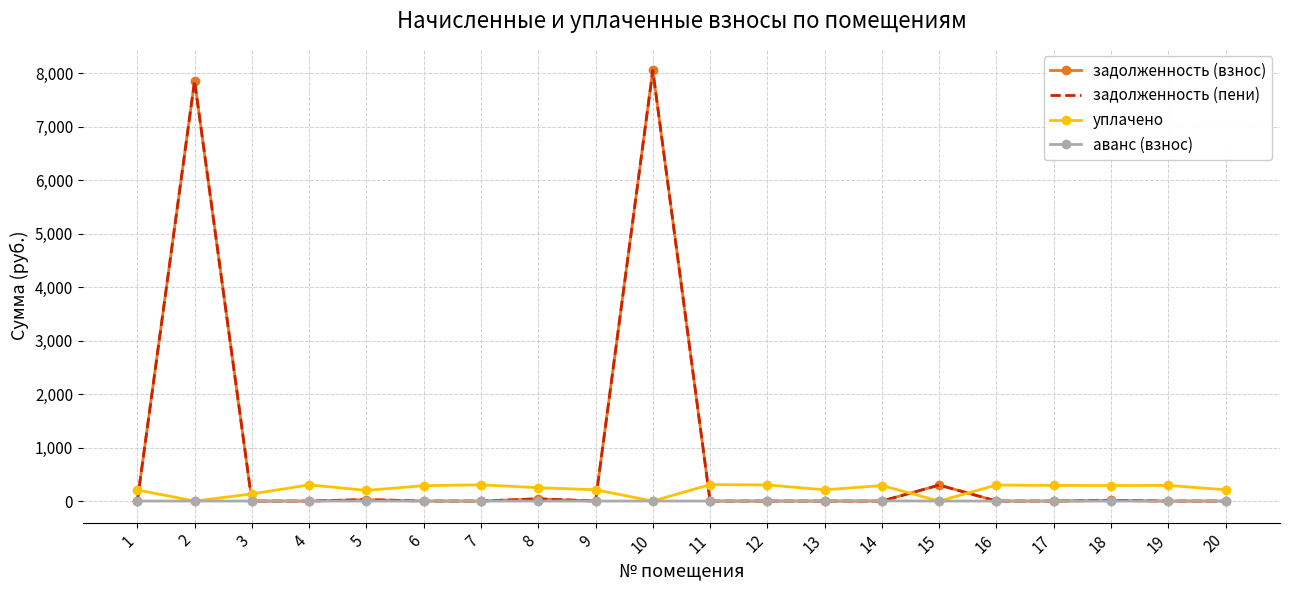

Is the value of задолженность (взнос) at 13 greater than the value of задолженность (пени) at 2?

No